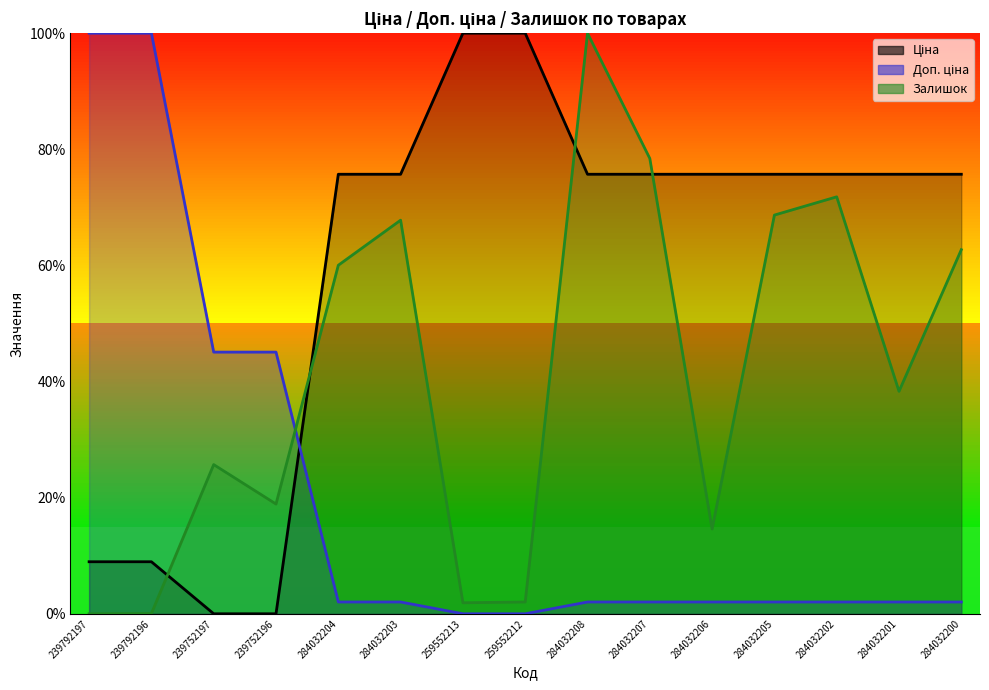

Count the number of data series in this chart.

3